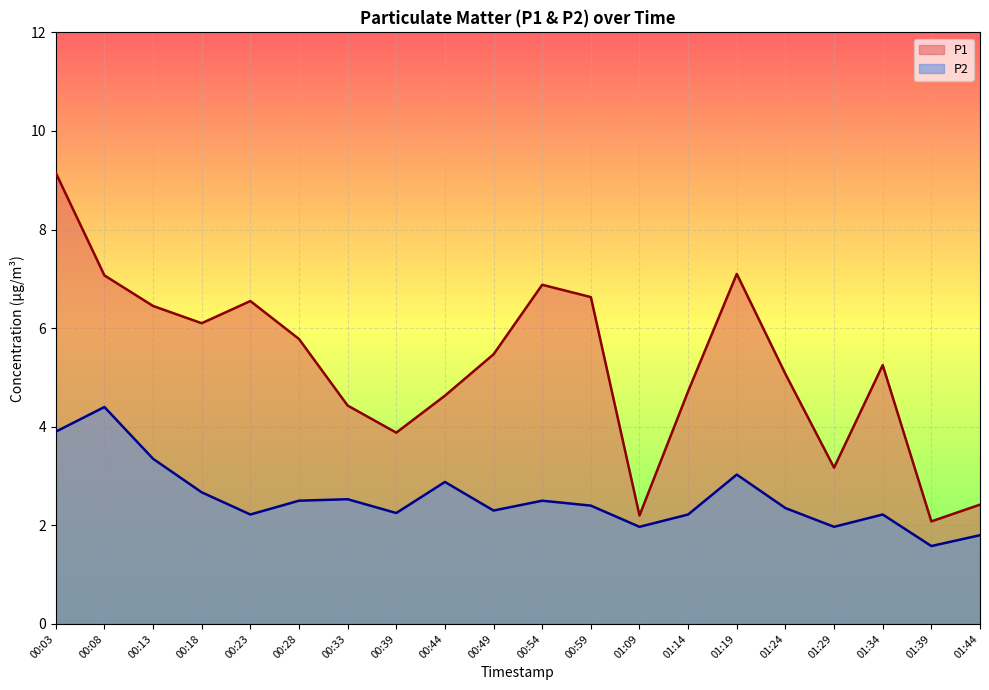

Does the chart display data point markers on the line(s)?

No